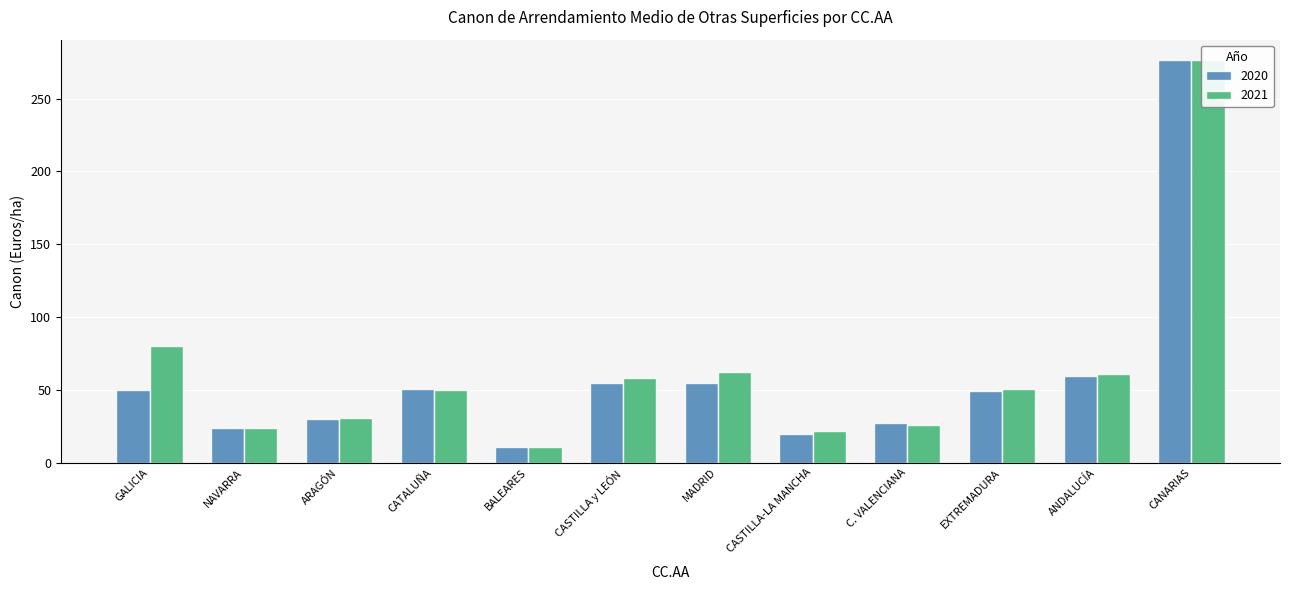

What position from the left is NAVARRA?

2